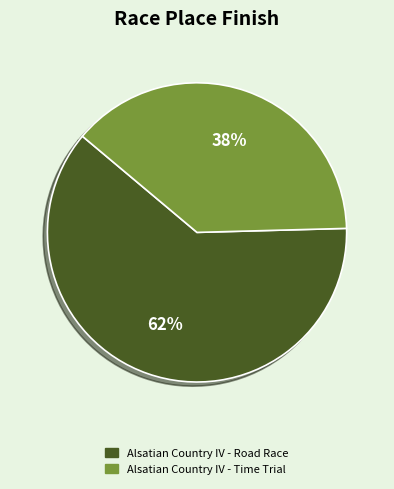

To the nearest percent, what portion does Alsatian Country IV - Road Race represent?

62%